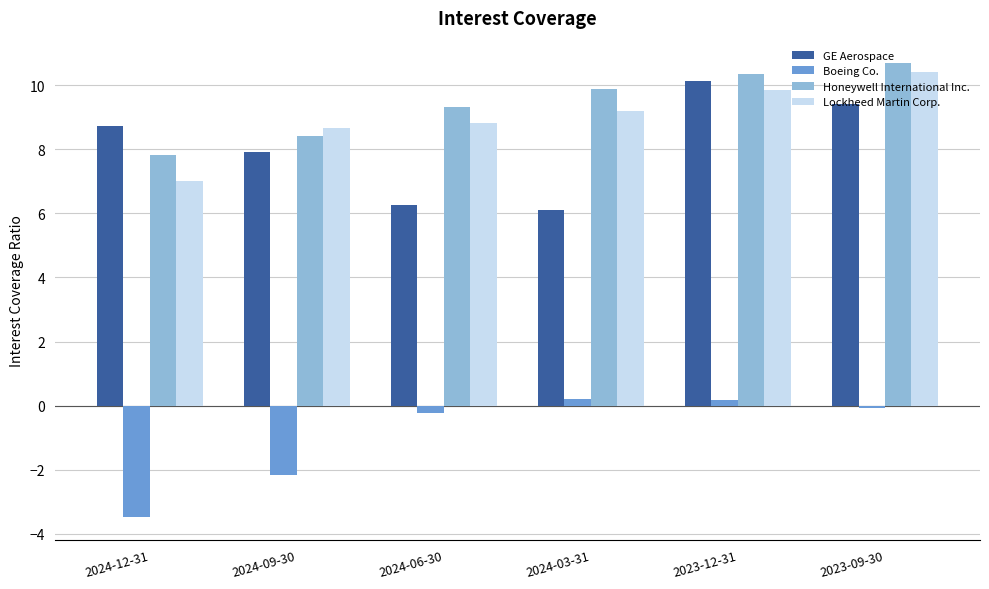

What is the difference between the highest and lowest values at 2024-12-31?

12.2